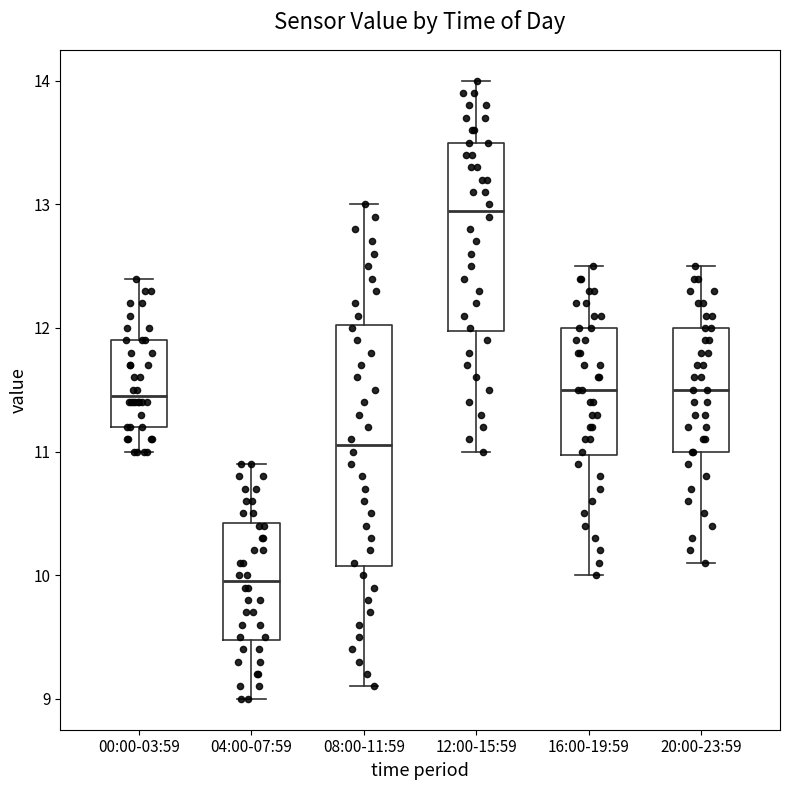

Which box has the highest median line?

12:00-15:59